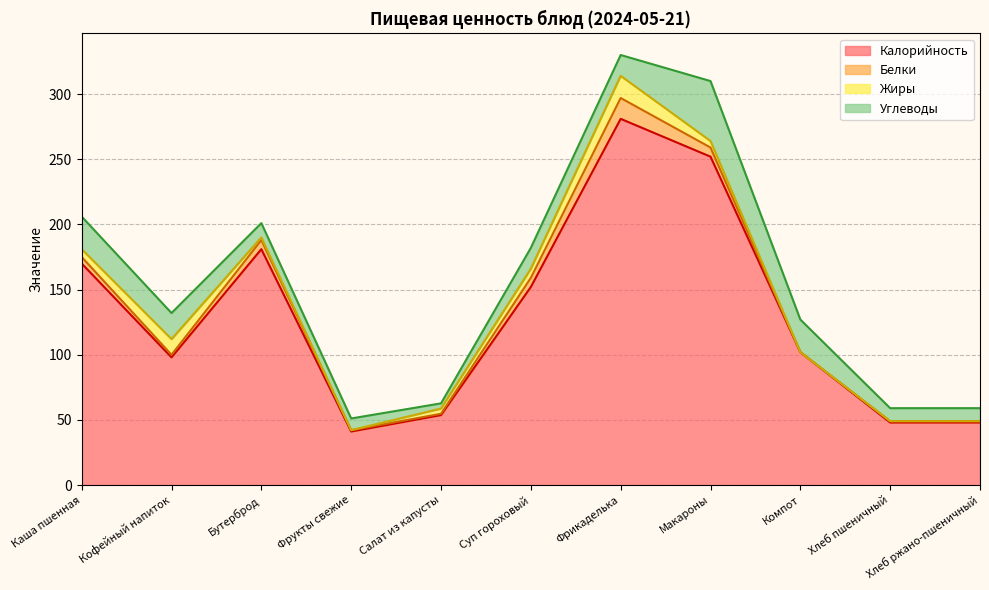

True or false: Углеводы has a value of 46.0 at Макароны.

True